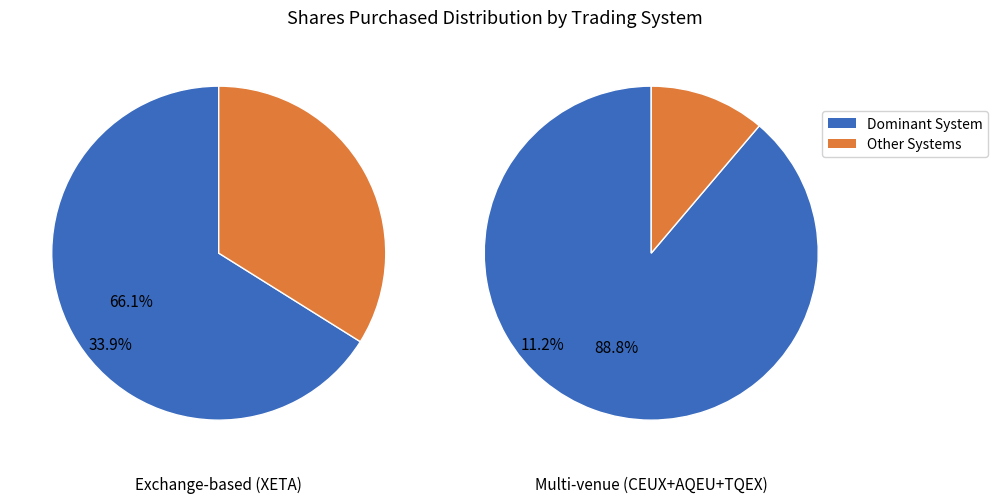

Does XETA account for over 50% of the chart?

Yes